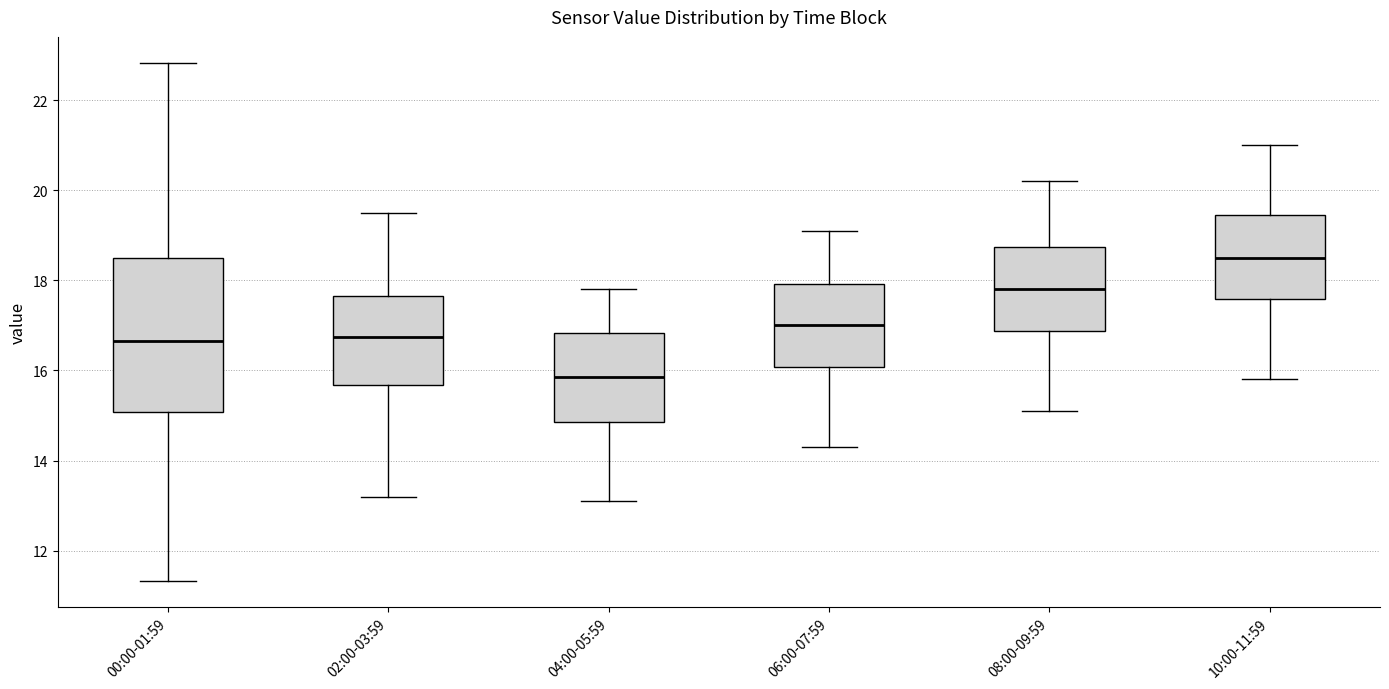

Which box has the highest median line?

10:00-11:59